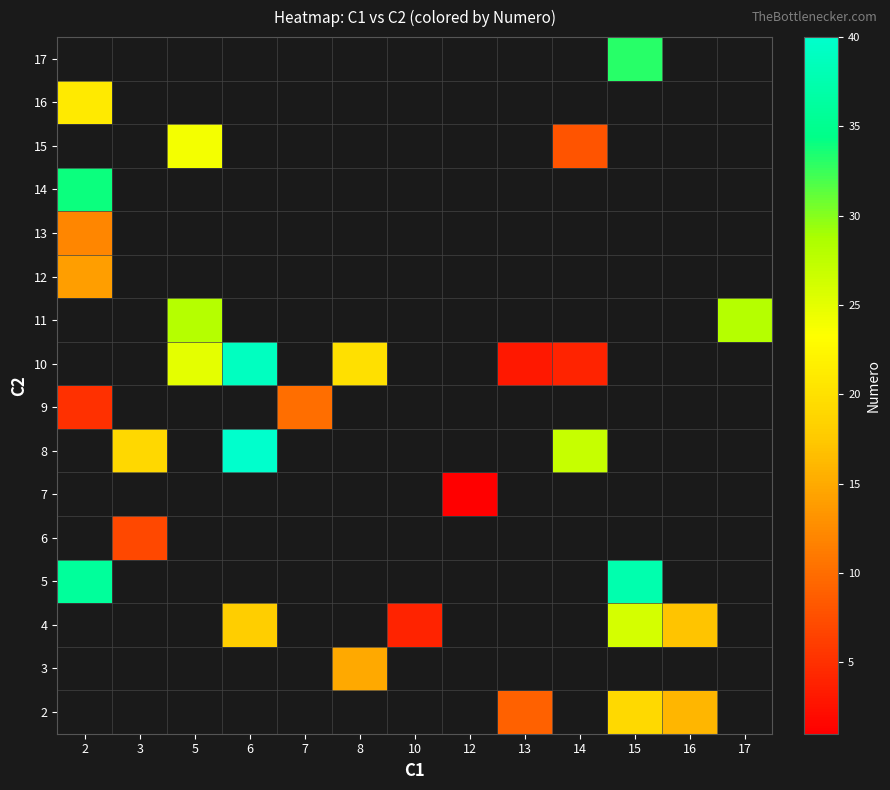

Which series changed the most between 6 and 13?

row_8